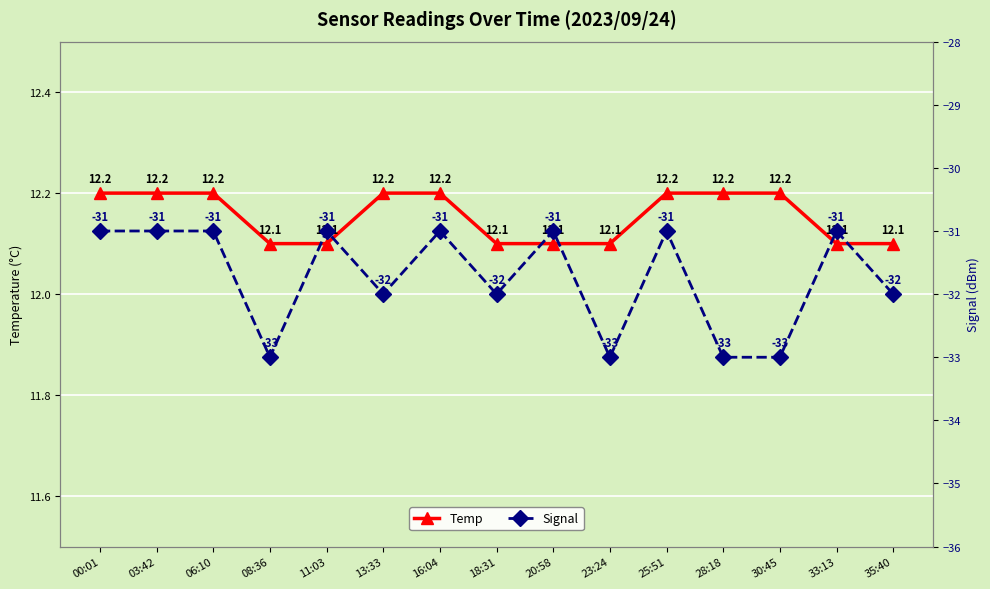

Reading left to right, transcribe all the data shown in this chart.

Temp: 12.2	12.2	12.2	12.1	12.1	12.2	12.2	12.1	12.1	12.1	12.2	12.2	12.2	12.1	12.1
Signal: -31.0	-31.0	-31.0	-33.0	-31.0	-32.0	-31.0	-32.0	-31.0	-33.0	-31.0	-33.0	-33.0	-31.0	-32.0